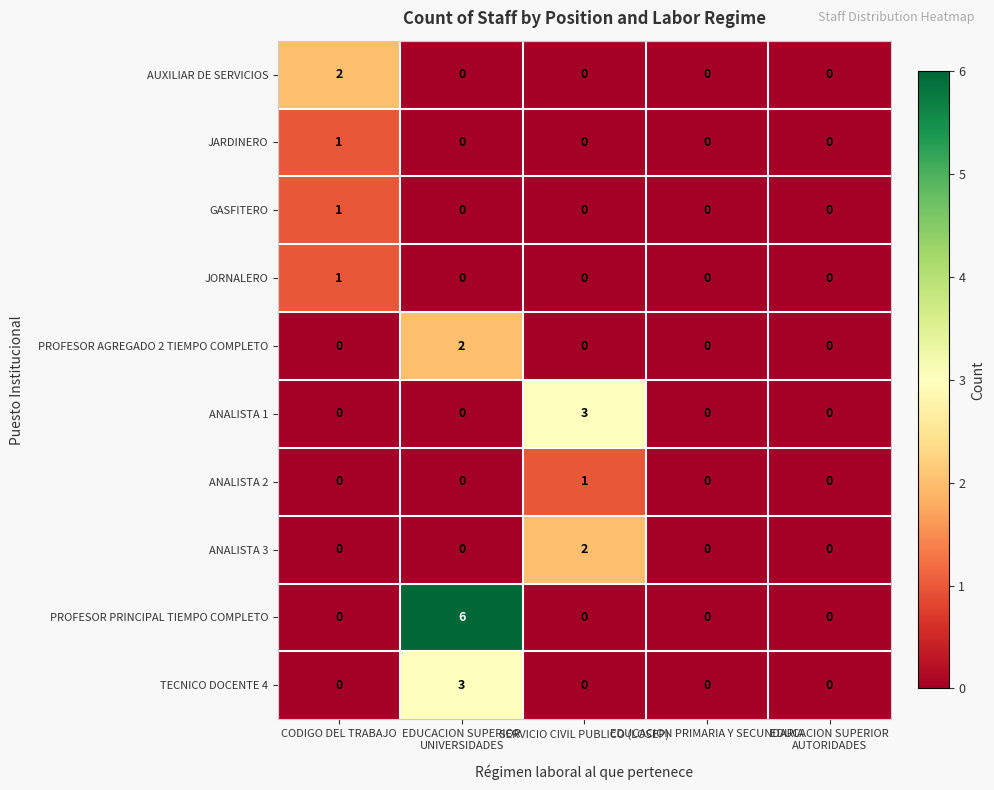

What is the total value across all series at SERVICIO CIVIL PUBLICO (LOSEP)?

6